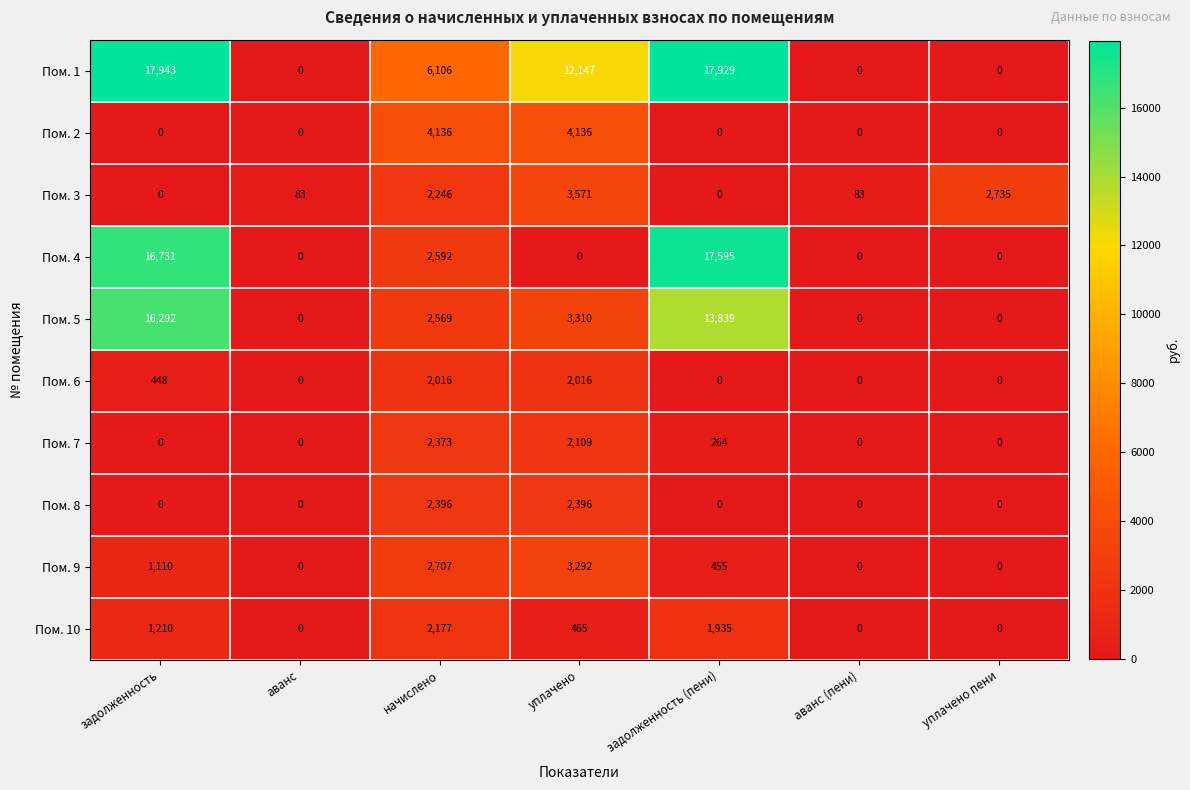

Between начислено and аванс (пени), which series saw the biggest shift?

Пом. 1